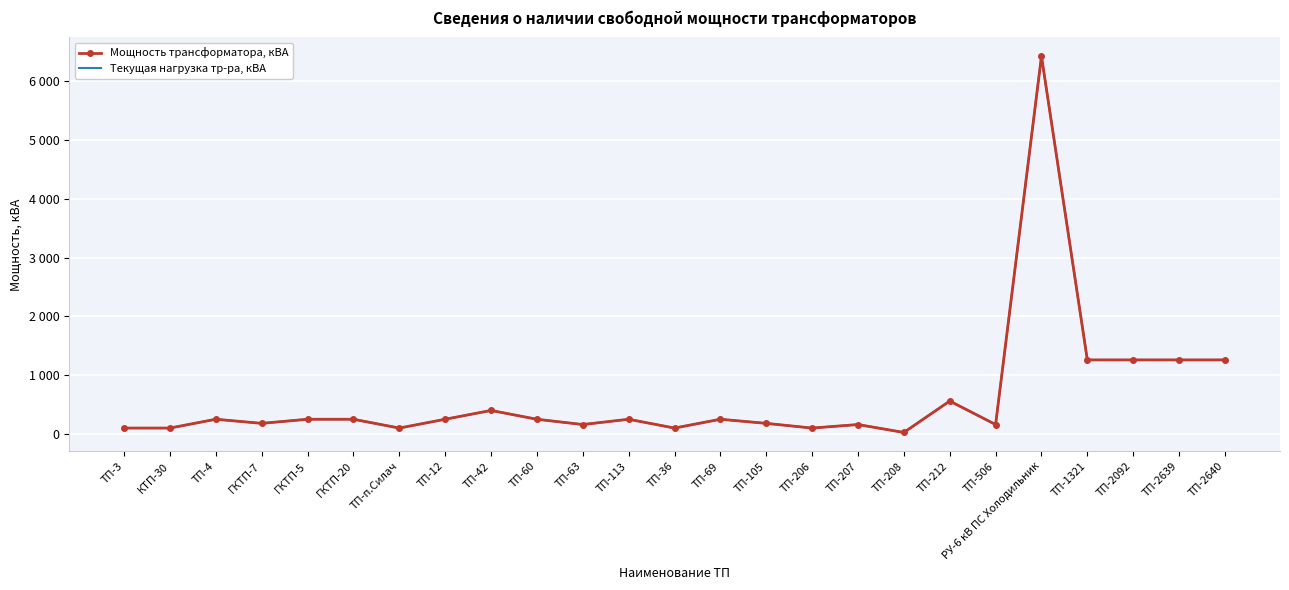

Where is the first local minimum for Текущая нагрузка тр-ра, кВА?

ГКТП-7